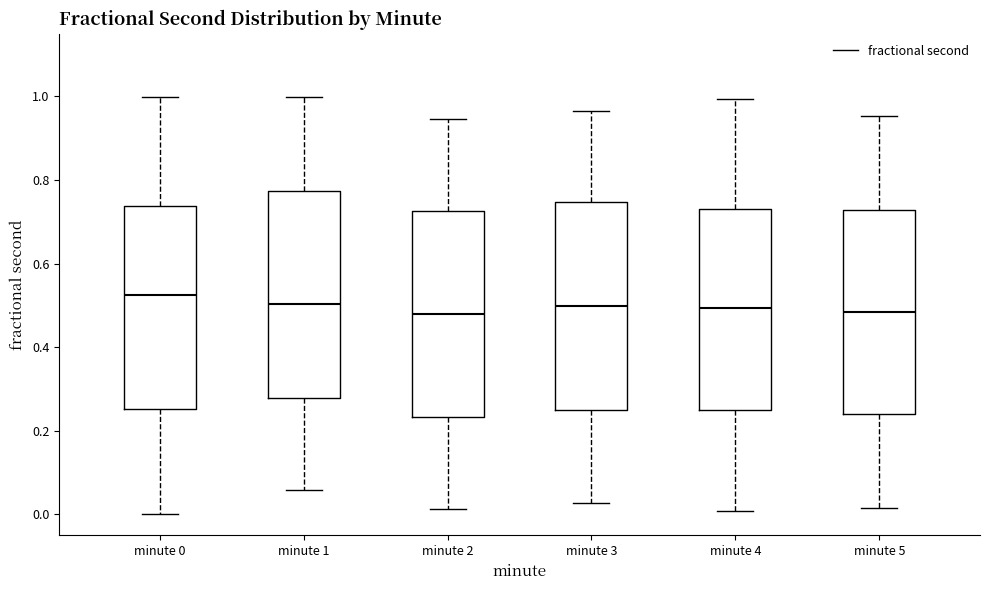

Reading left to right, transcribe this box plot: for each box, give where its median line is, the range the box spans, and where its two whiskers end, as read against the y-axis. The values are not printed on the chart, so give them approximately, as read against the axis.

minute 0: median 0.52, box 0.26 to 0.74, whiskers 0.00 to 1.00
minute 1: median 0.50, box 0.28 to 0.78, whiskers 0.06 to 1.00
minute 2: median 0.48, box 0.24 to 0.72, whiskers 0.02 to 0.94
minute 3: median 0.50, box 0.26 to 0.74, whiskers 0.02 to 0.96
minute 4: median 0.50, box 0.26 to 0.74, whiskers 0.00 to 1.00
minute 5: median 0.48, box 0.24 to 0.72, whiskers 0.02 to 0.96